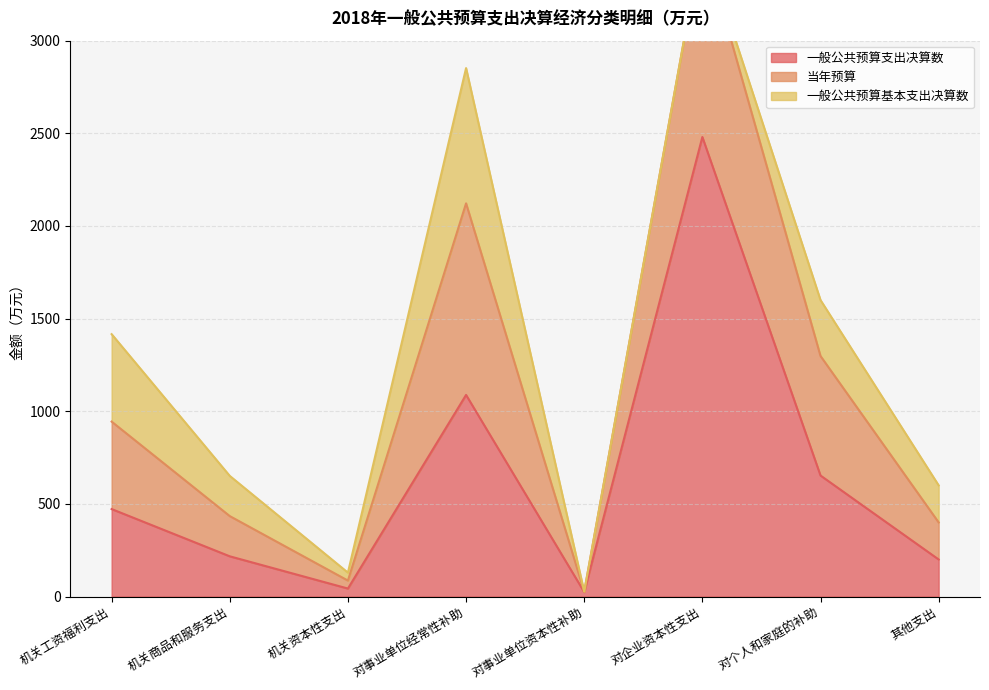

At which category does the chart reach its minimum across all series?

对事业单位资本性补助